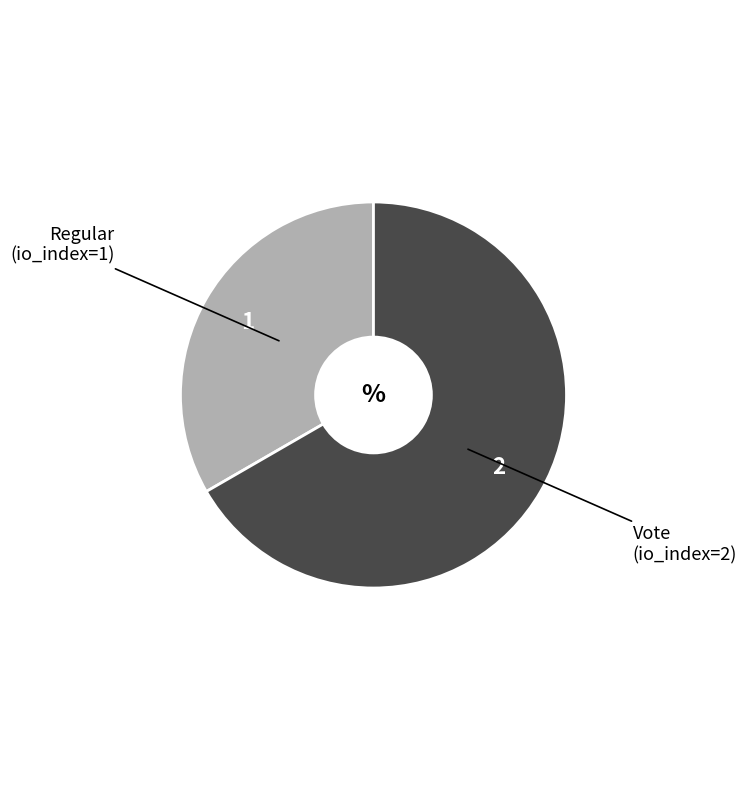

Is it true that Regular is 27% of the pie?

False